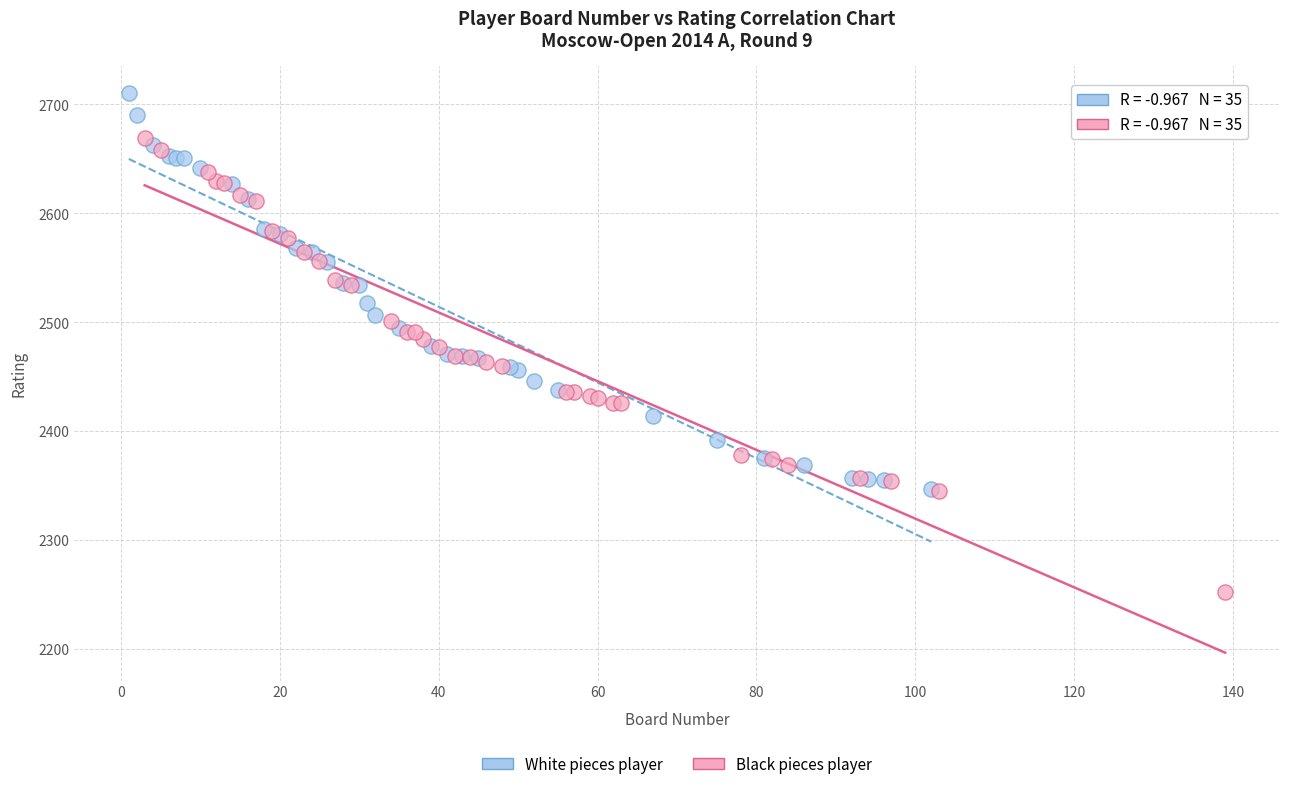

Which series contains the highest Y value?

White pieces player